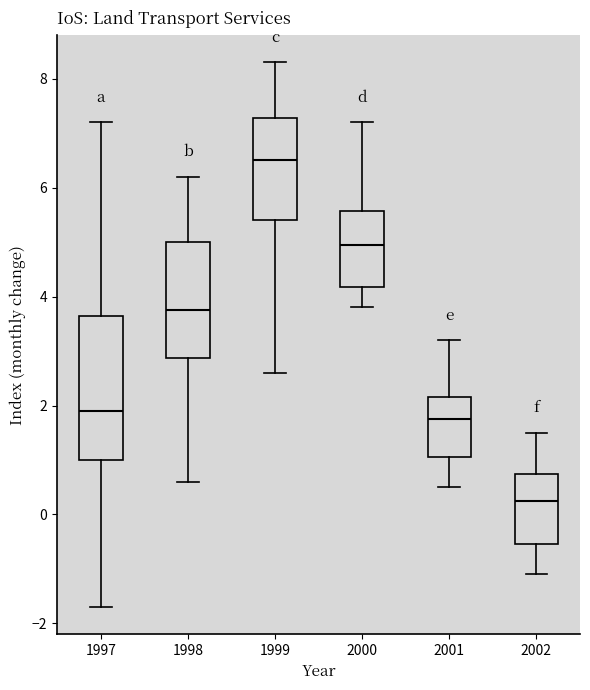

Comparing the boxes themselves (not the whiskers), which one is the tallest?

1997